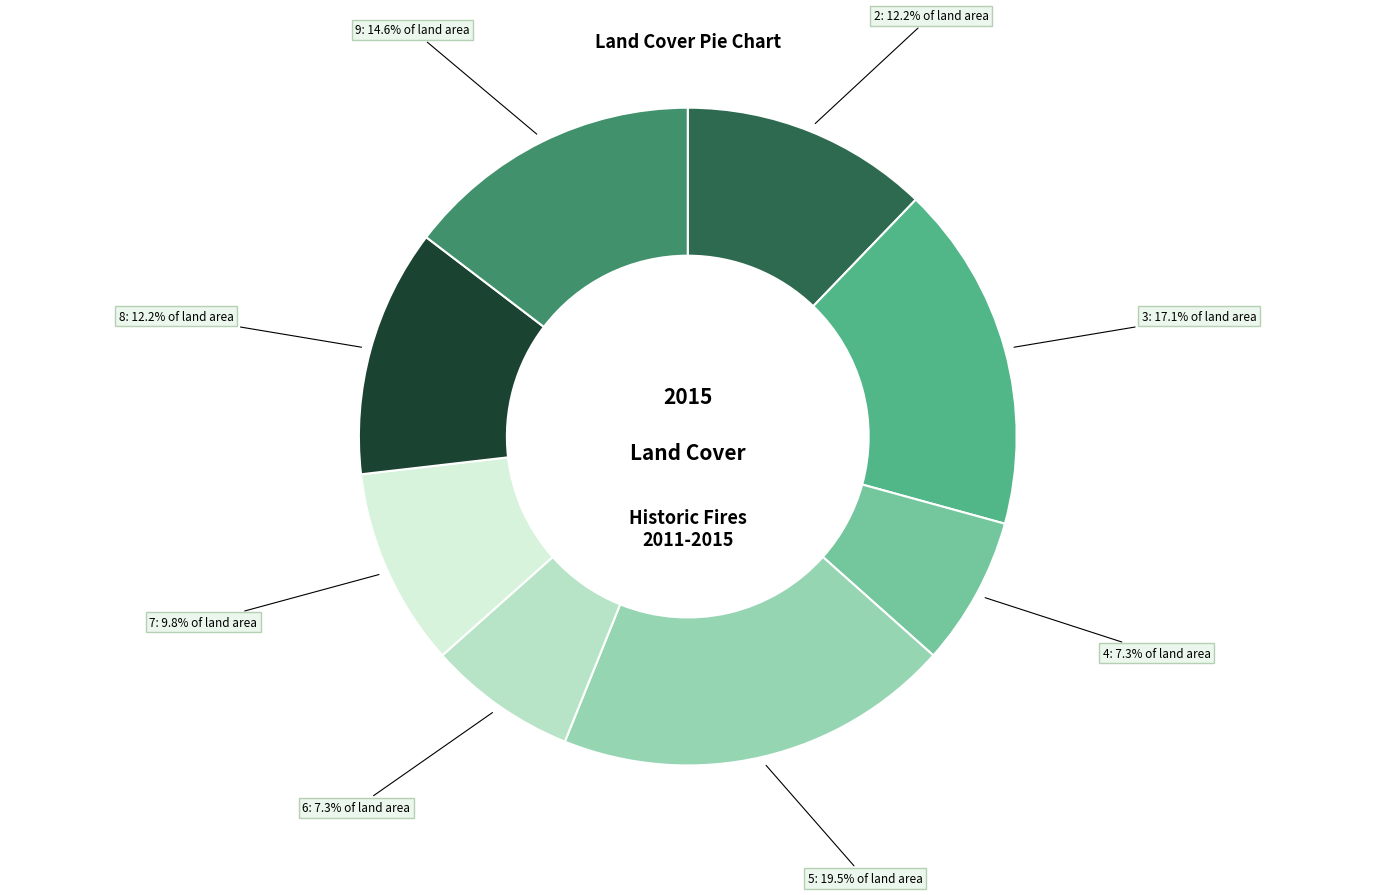

Does any single category account for the majority?

No